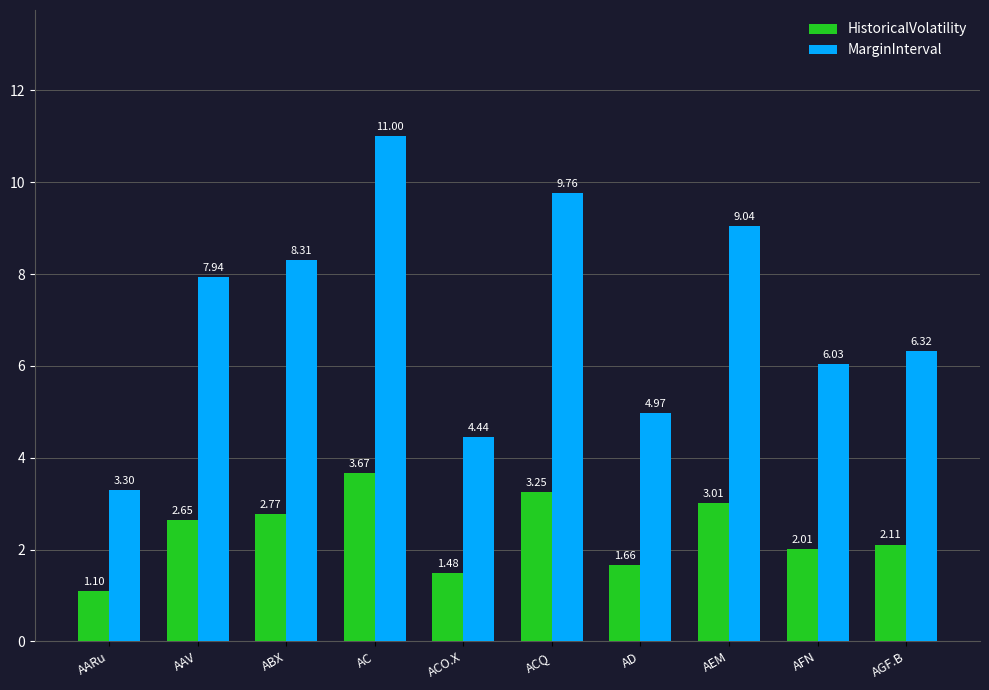

Which series has the largest range (max minus min)?

MarginInterval